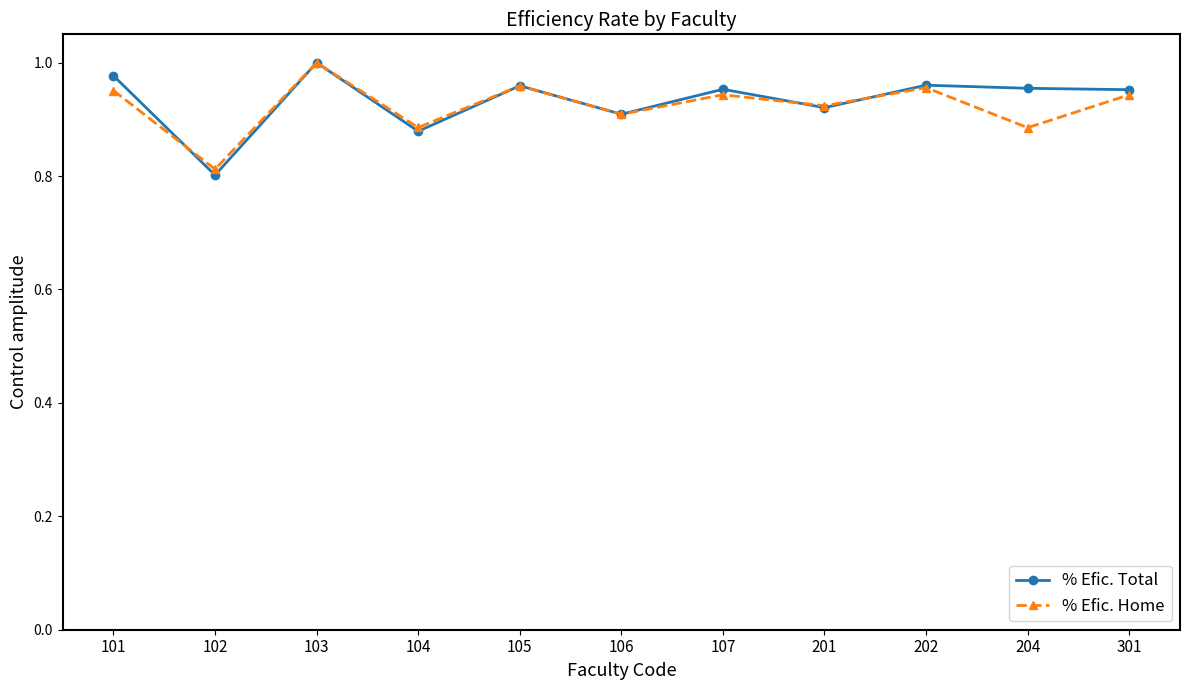

At which category is the sum across all series the highest?

103